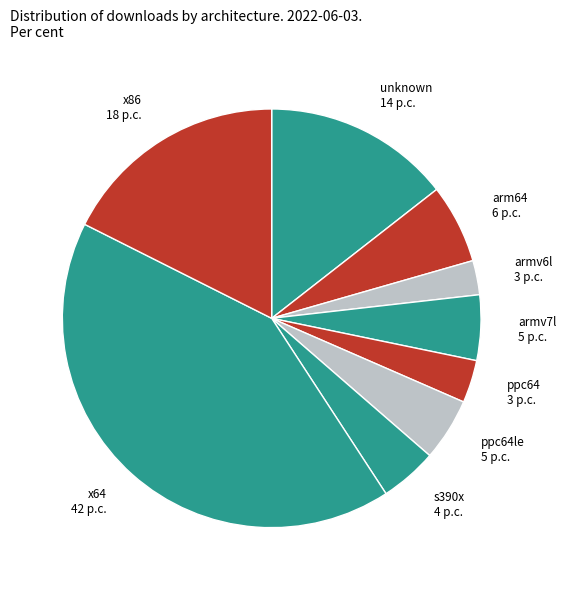

Is the sum of armv7l and ppc64le greater than half?

No